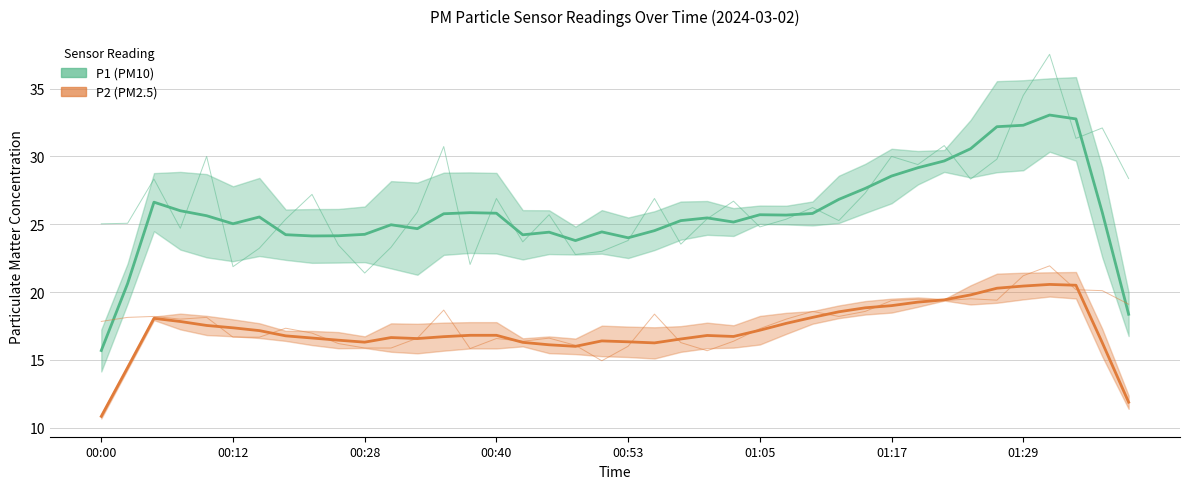

The value of P2 at 01:17 is 5.3. True or false?

False